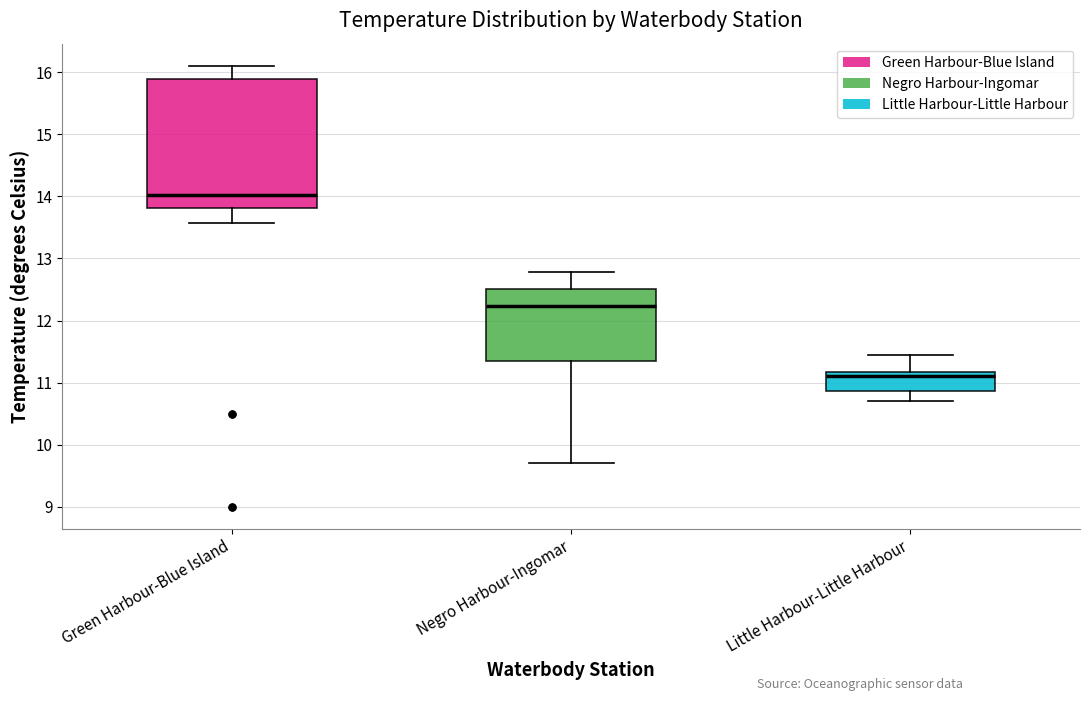

Which box is the tallest, from its lower edge to its upper edge?

Green Harbour-Blue Island